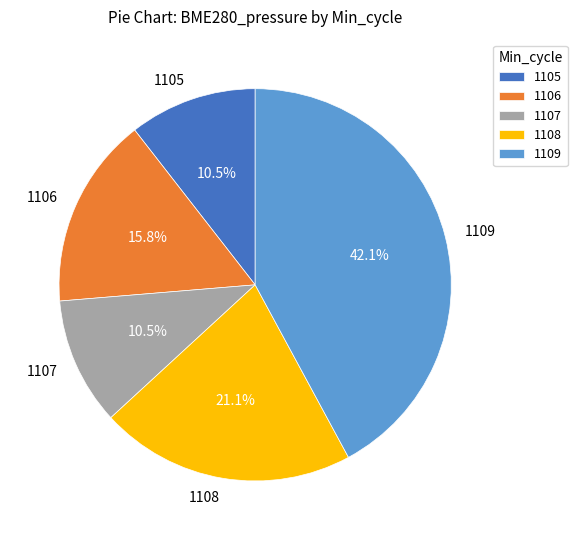

What is the largest slice in the pie chart?

1109